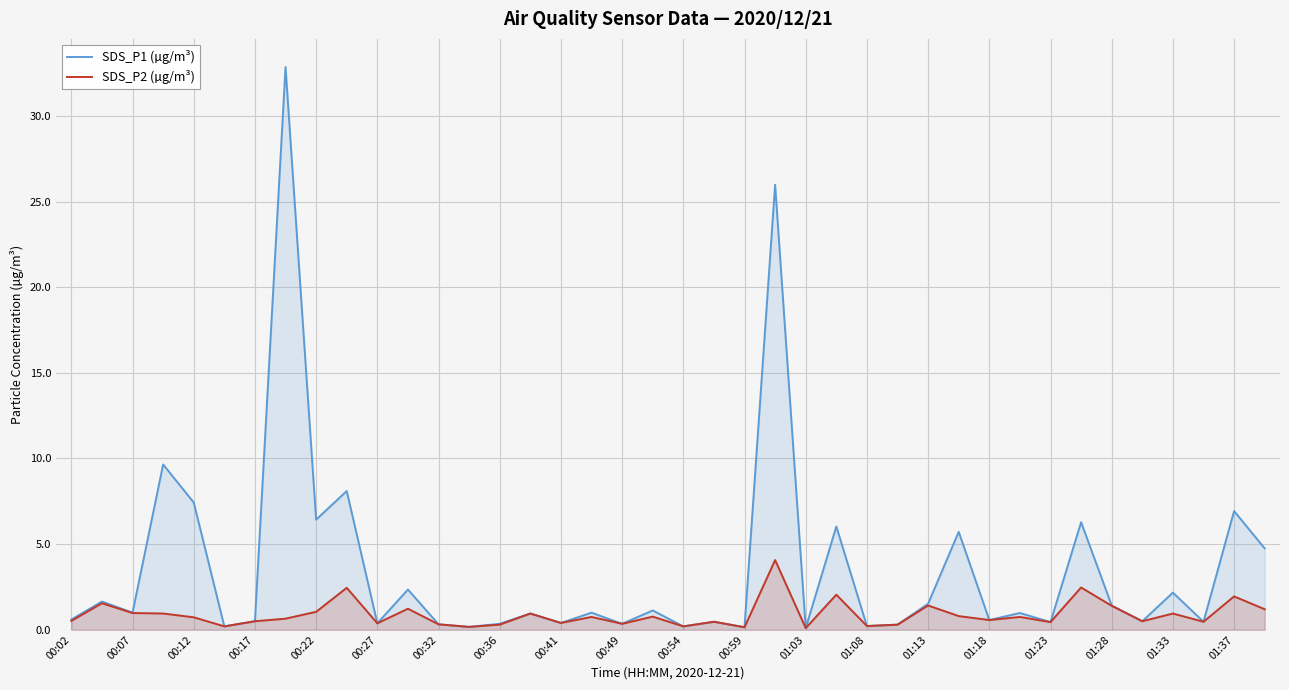

What are all the series names shown in the legend?

SDS_P1 (µg/m³), SDS_P2 (µg/m³)